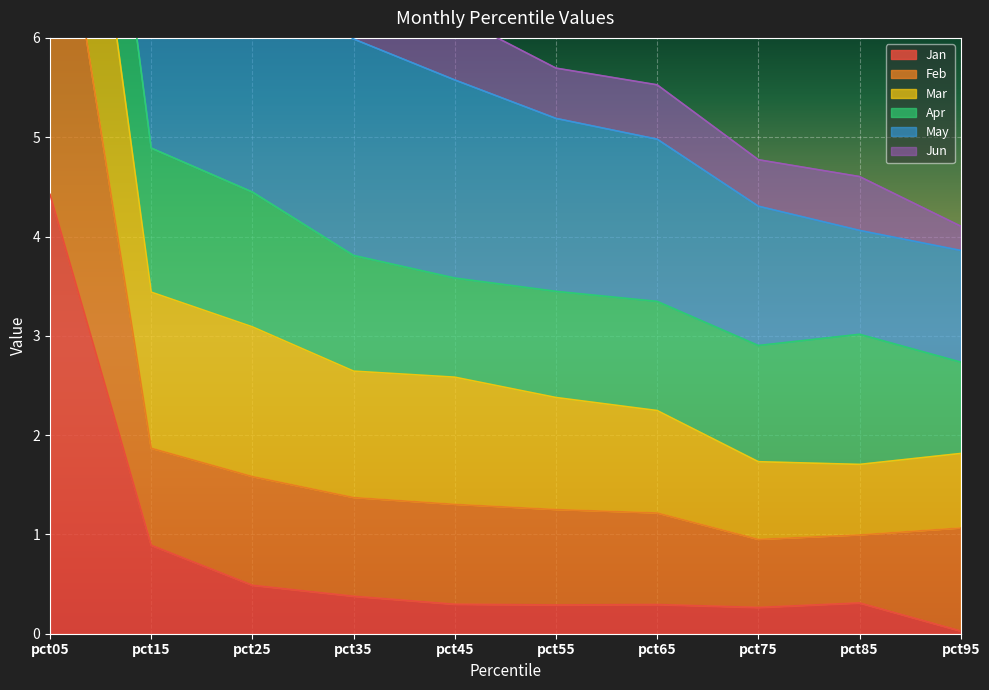

What is the sum of the Jan values at pct55 and pct15?

1.2